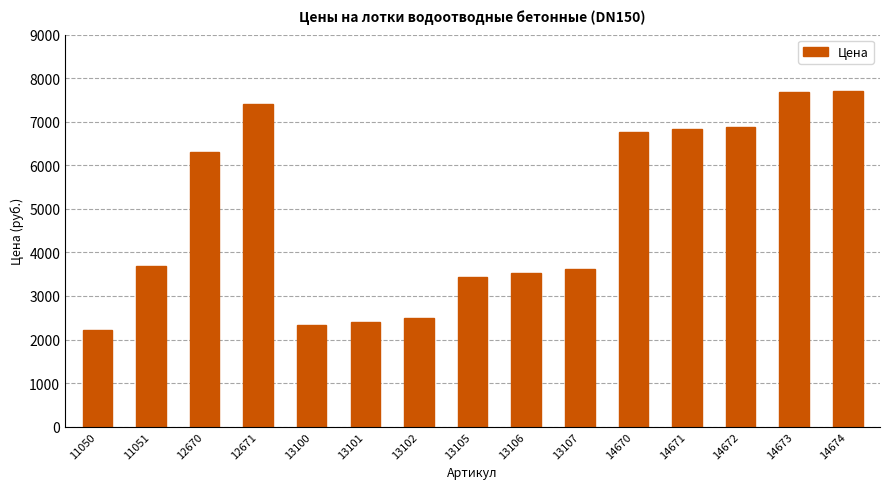

What is the ratio of the value at 13106 to the value at 12671?

0.5